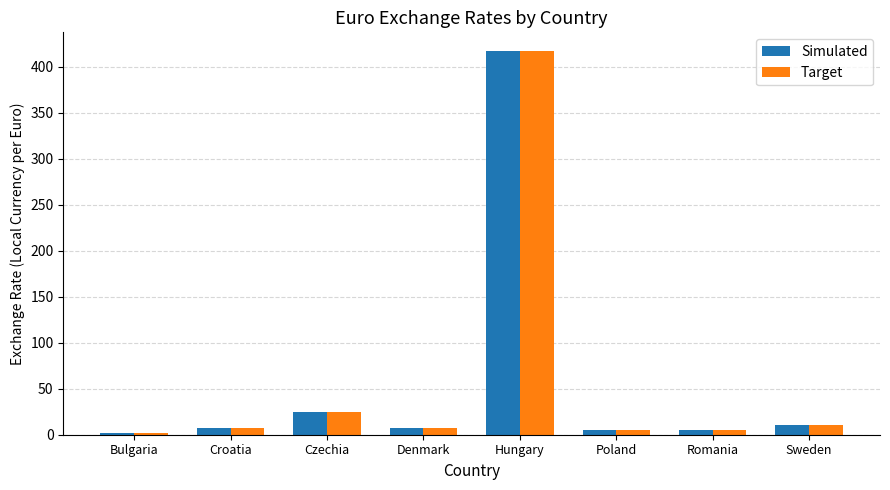

What is the difference between the second highest and second lowest values in the Simulated series?

19.6